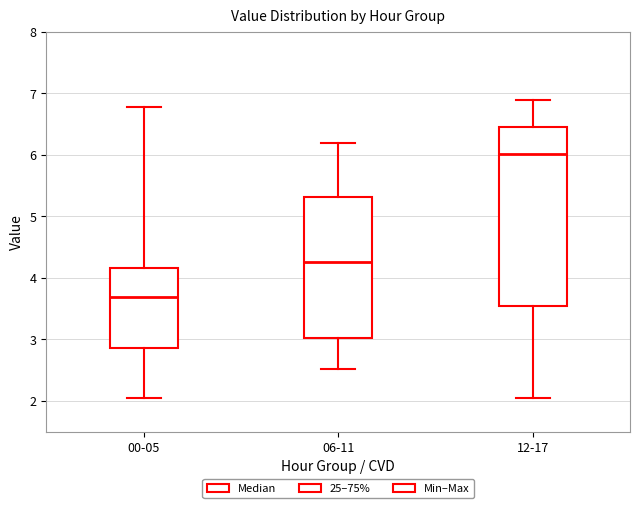

Reading left to right, transcribe this box plot: for each box, give where its median line is, the range the box spans, and where its two whiskers end, as read against the y-axis. The values are not printed on the chart, so give them approximately, as read against the axis.

00-05: median 3.7, box 2.9 to 4.2, whiskers 2.1 to 6.8
06-11: median 4.3, box 3.0 to 5.3, whiskers 2.5 to 6.2
12-17: median 6.0, box 3.5 to 6.5, whiskers 2.1 to 6.9